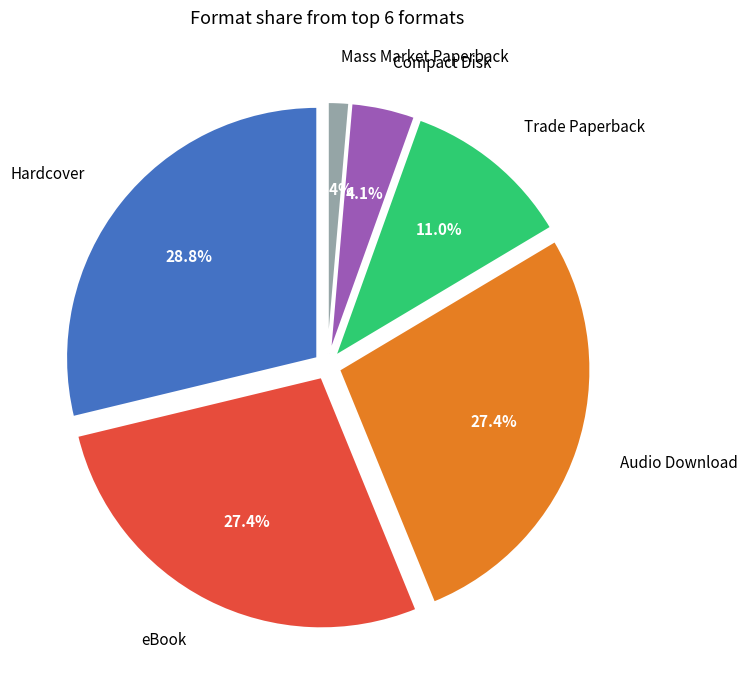

Is there any slice that represents more than half of the pie?

No